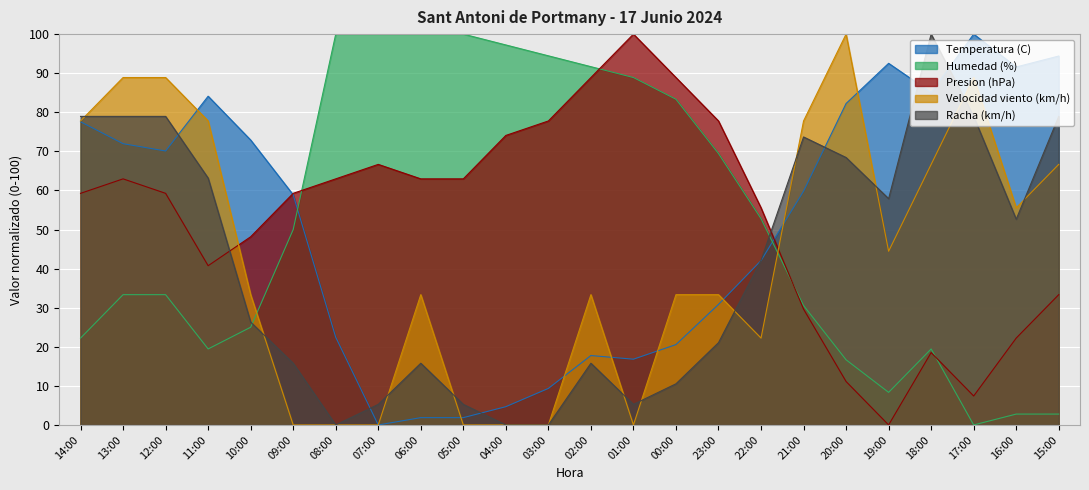

At which label does Presion (hPa) reach its minimum?

19:00